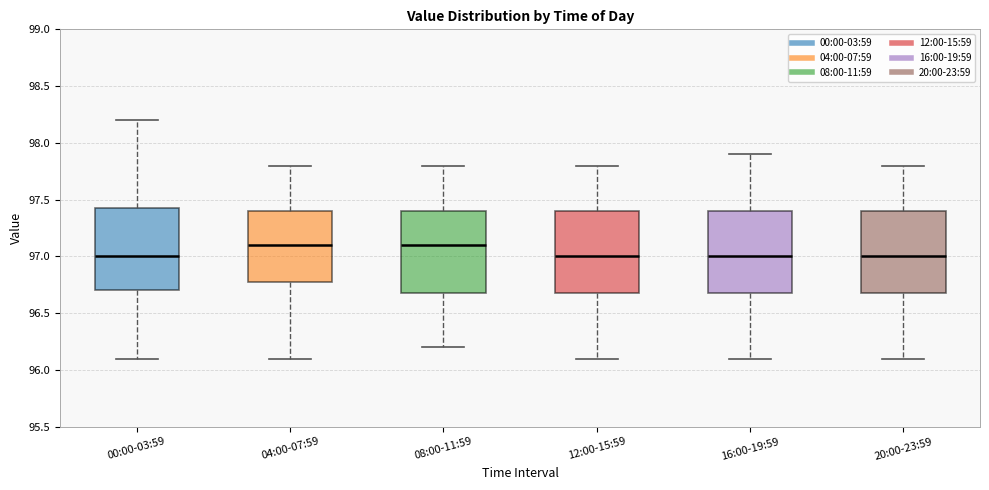

Reading left to right, read every box against the y-axis: the position of its median line, the range the box covers, and the ends of its whiskers. The values are not printed on the chart, so give them approximately, as read against the axis.

00:00-03:59: median 97.00, box 96.70 to 97.45, whiskers 96.10 to 98.20
04:00-07:59: median 97.10, box 96.80 to 97.40, whiskers 96.10 to 97.80
08:00-11:59: median 97.10, box 96.70 to 97.40, whiskers 96.20 to 97.80
12:00-15:59: median 97.00, box 96.70 to 97.40, whiskers 96.10 to 97.80
16:00-19:59: median 97.00, box 96.70 to 97.40, whiskers 96.10 to 97.90
20:00-23:59: median 97.00, box 96.70 to 97.40, whiskers 96.10 to 97.80